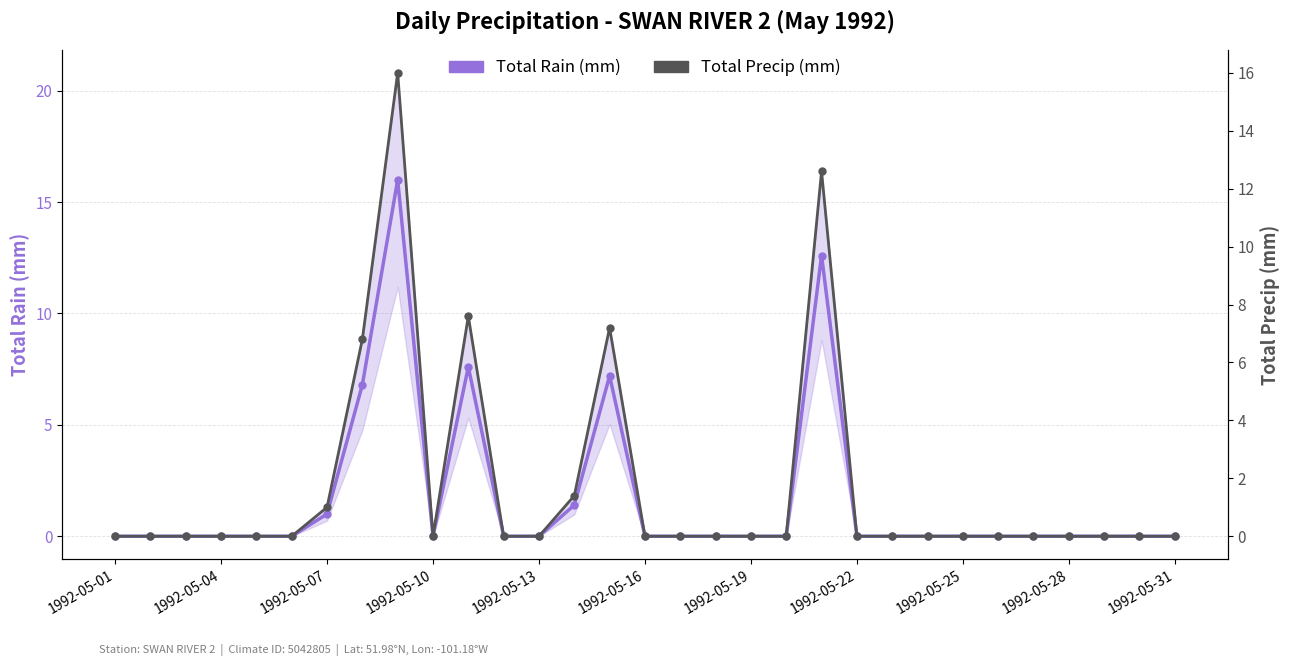

What is the difference between the maximum and minimum values in the Total Rain (mm) series?

16.0